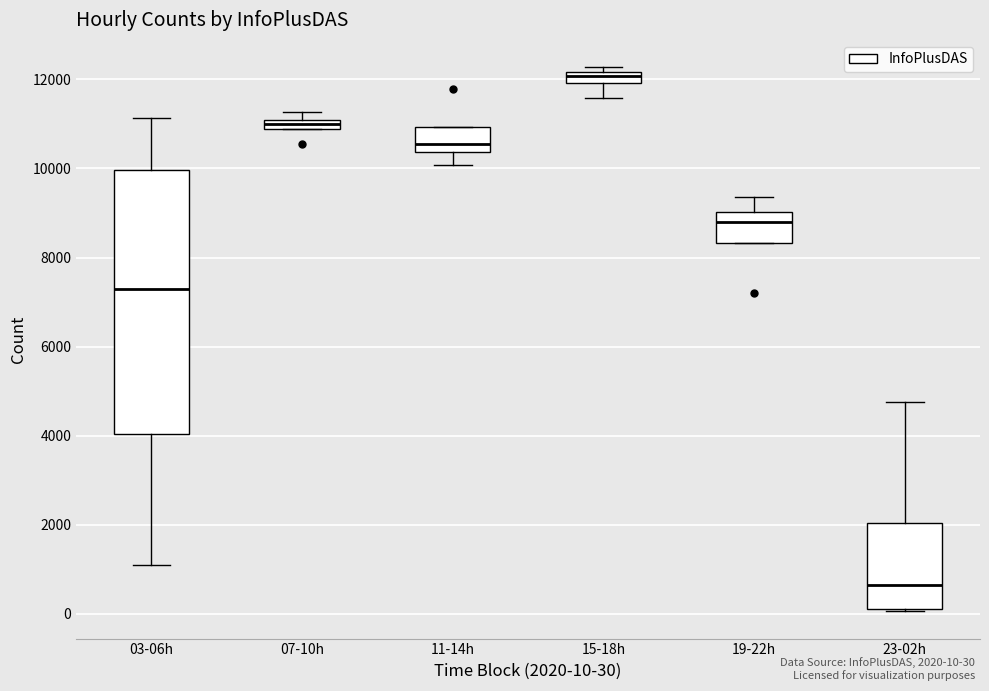

Comparing the boxes themselves (not the whiskers), which one is the tallest?

03-06h